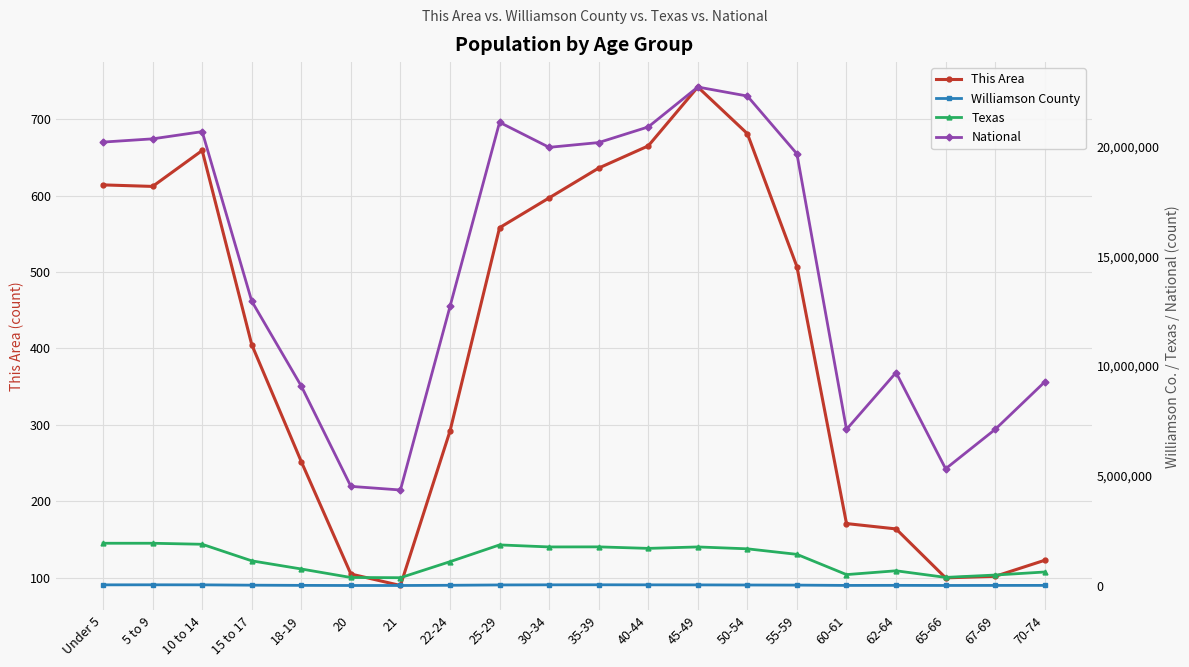

Reading left to right, what are all the values shown in this chart?

This Area: 614	612	659	405	252	105	90	292	558	597	636	665	742	681	507	171	164	100	102	123
Williamson County: 33531	35550	33793	18578	9733	4261	4103	13703	29211	34336	36361	33849	31608	26458	21724	7593	10606	5770	7745	9208
Texas: 1928473	1928234	1881883	1127234	755890	369040	359015	1089024	1853039	1760434	1763587	1694795	1760467	1674869	1422924	500523	674244	373062	480038	619156
National: 20201362	20348657	20677194	12954254	9086089	4519129	4354294	12712576	21101849	19962099	20179642	20890964	22708591	22298125	19664805	7113727	9704197	5319902	7115361	9278166